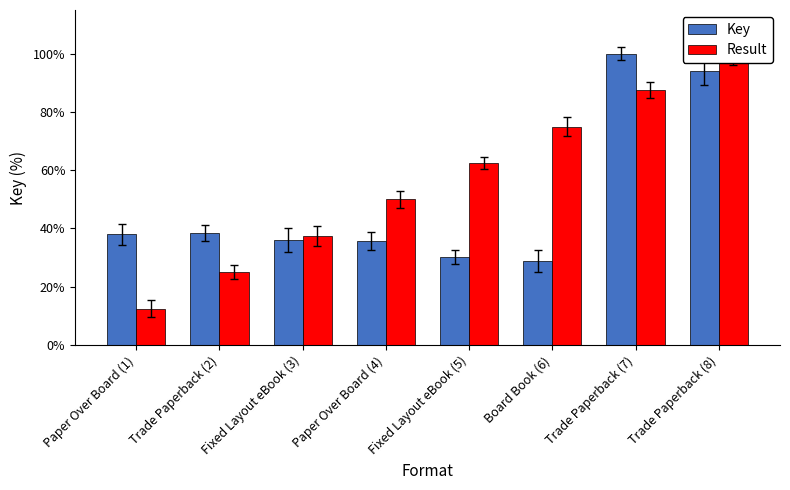

How many groups of bars are there?

8